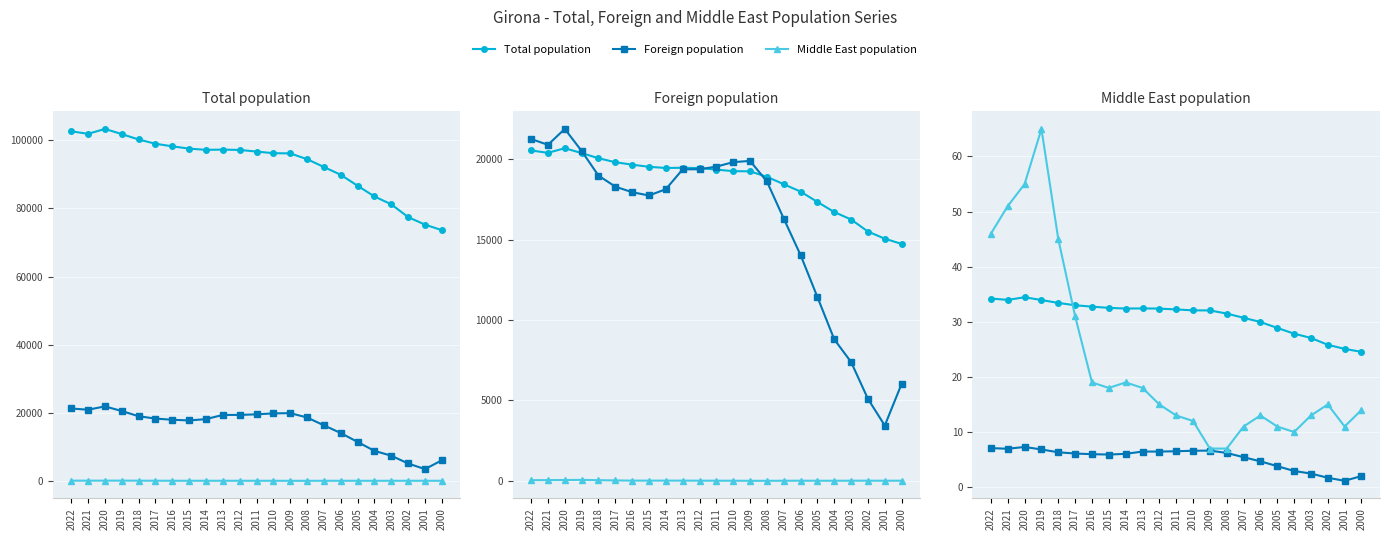

True or false: Total population (÷3000) and Foreign population intersect in this chart.

False